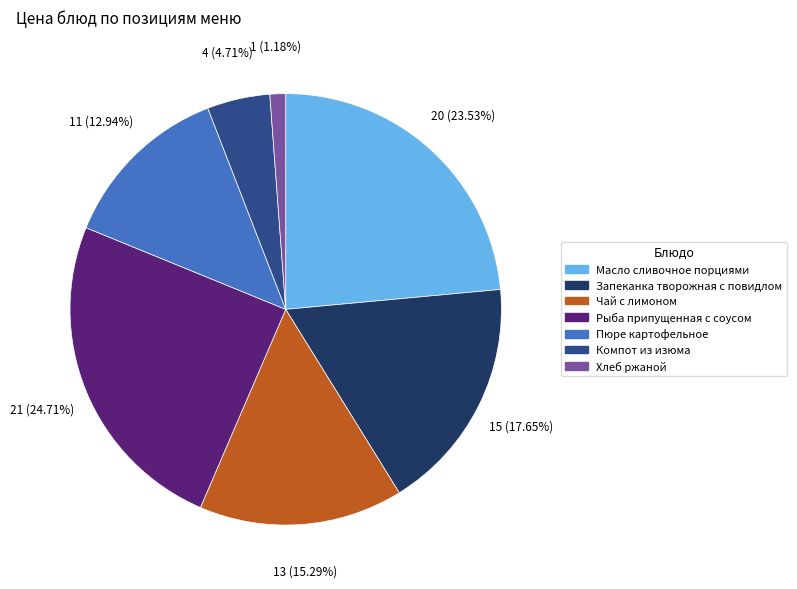

Which category has the smallest portion of the pie?

Хлеб ржаной